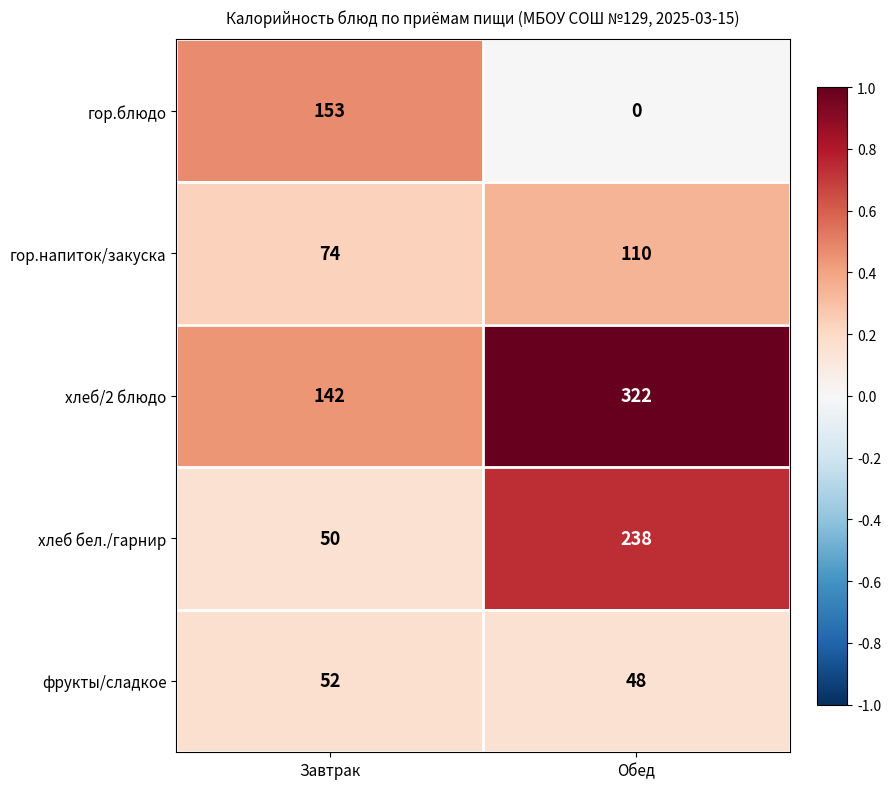

What is the maximum value for хлеб/2 блюдо?

322